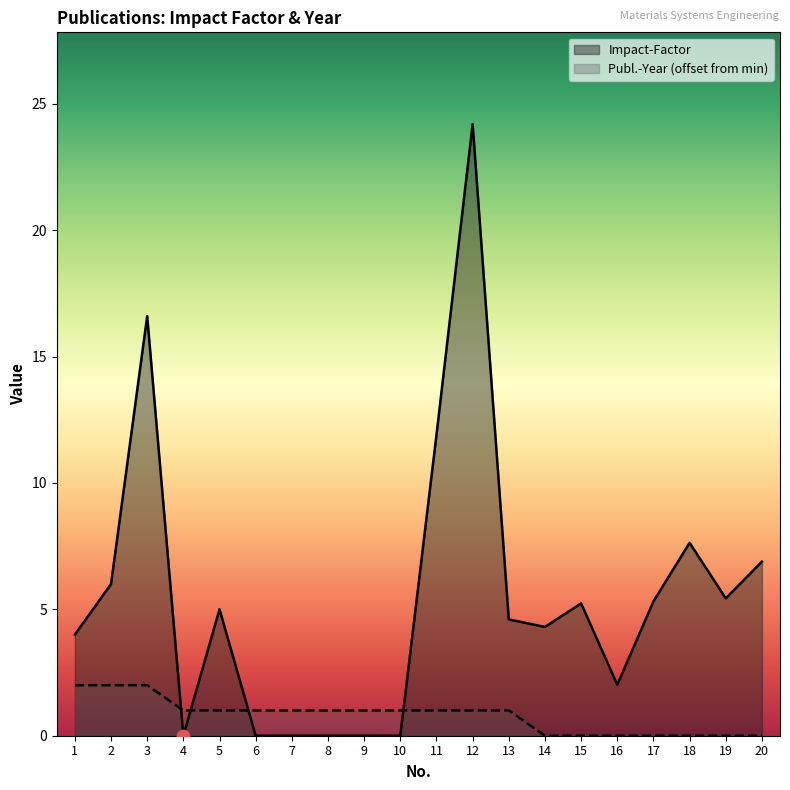

At how many categories does at least one series exceed 14?

2